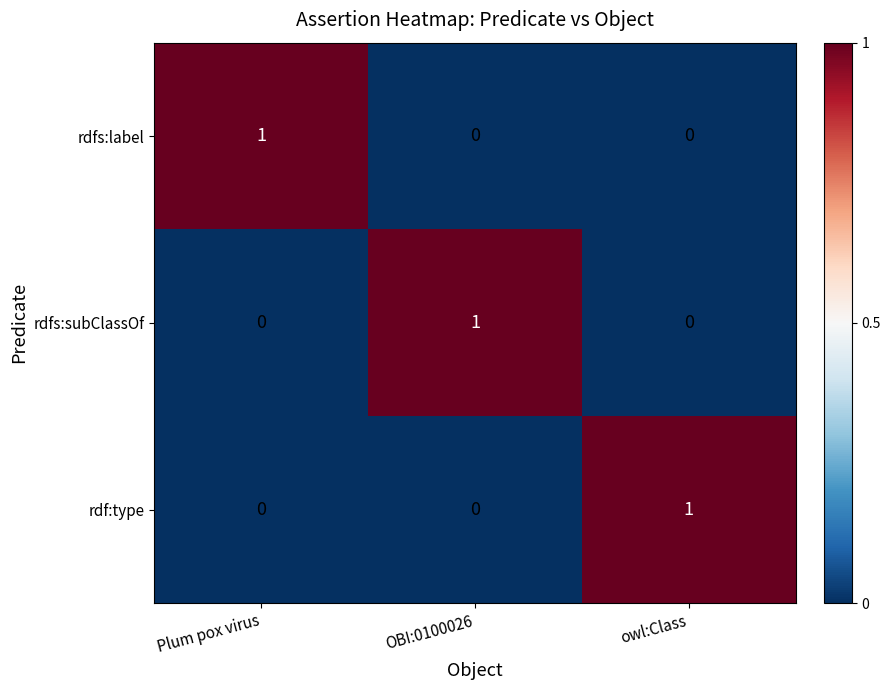

At how many categories does at least one series exceed 0?

3